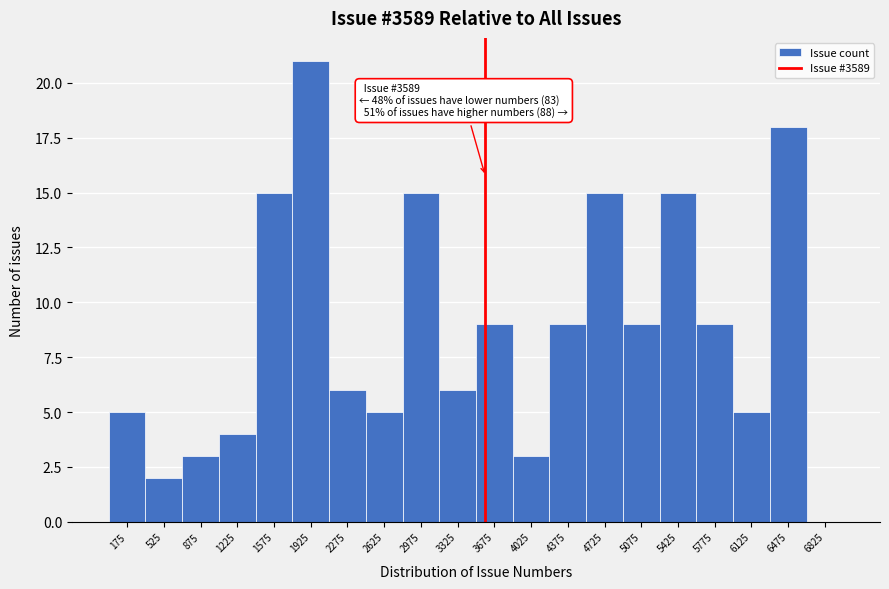

Which range on the x-axis has the tallest bar?

1750 to 2100